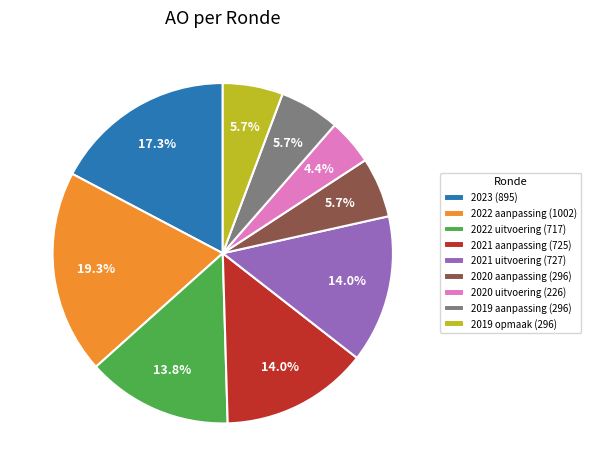

Combined, do 2023 (895) and 2019 opmaak (296) account for over 50%?

No